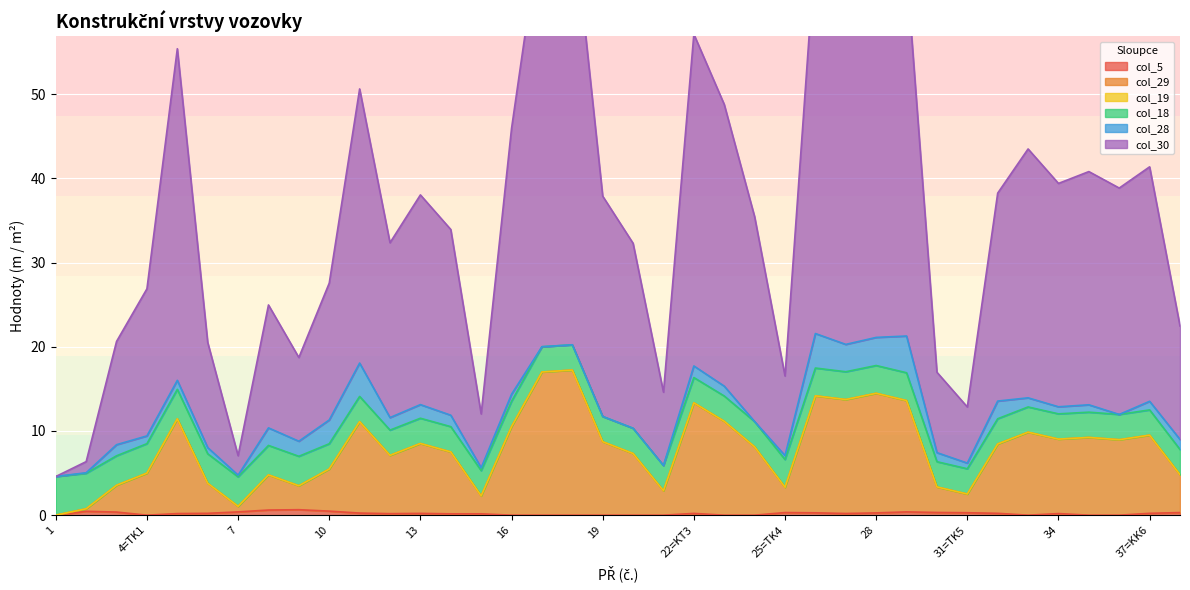

Which series has the largest total across all categories?

col_30